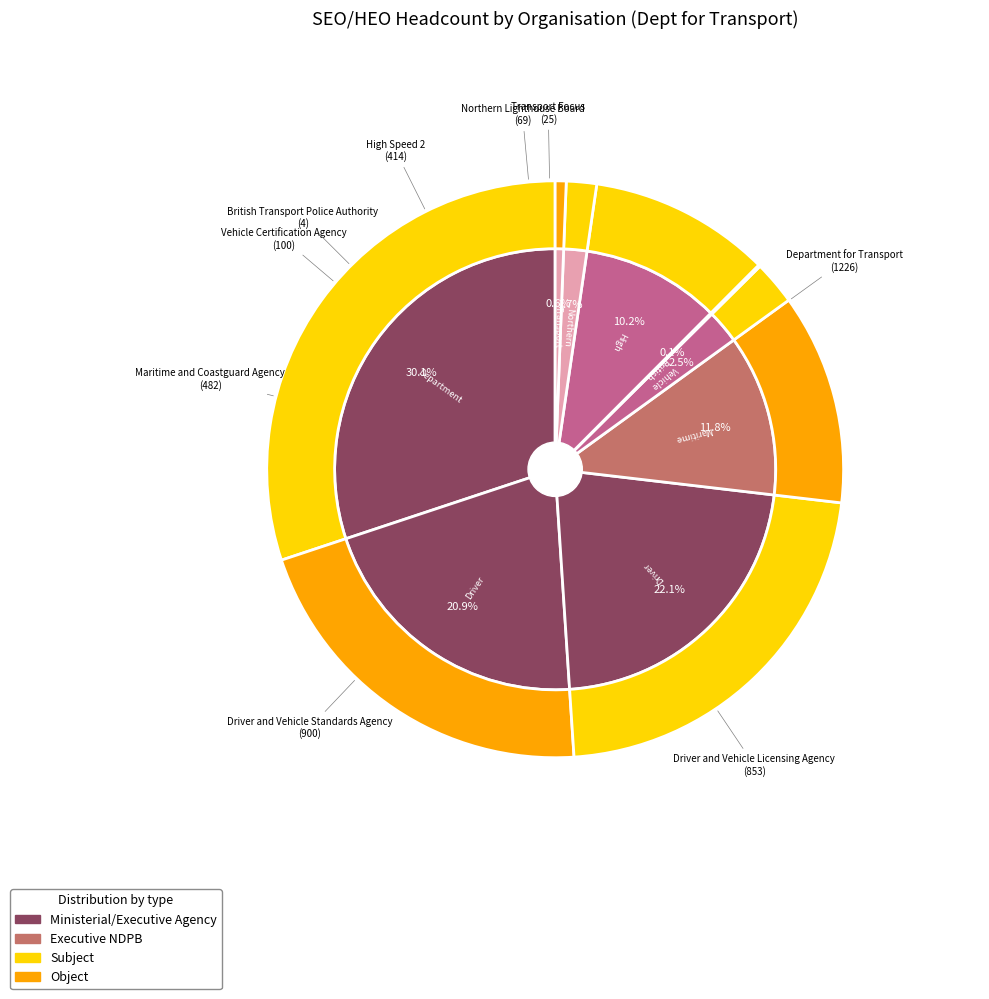

Does Driver and Vehicle Licensing Agency account for over 50% of the chart?

No